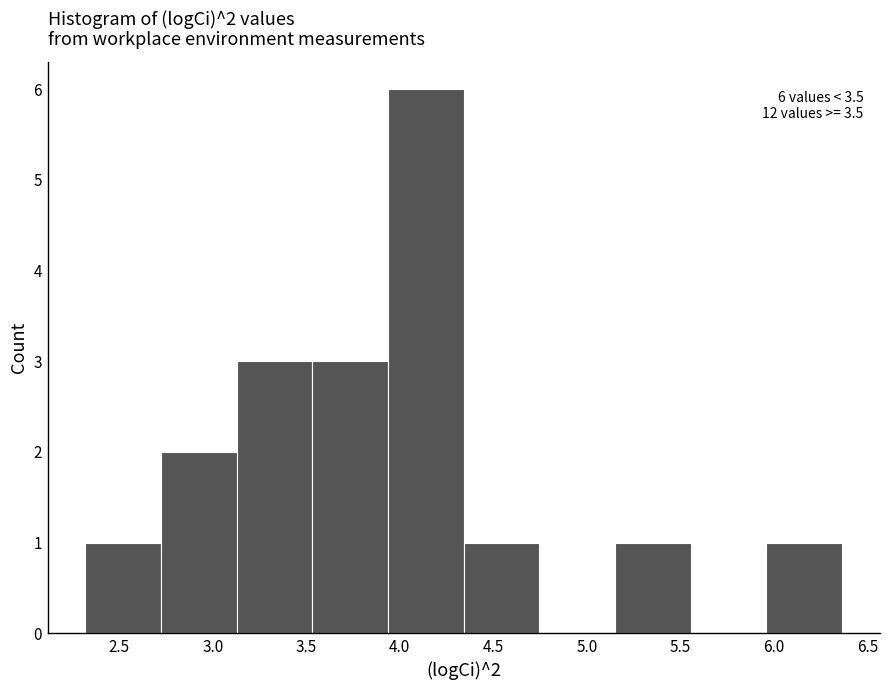

Which range on the x-axis has the tallest bar?

3.95 to 4.35